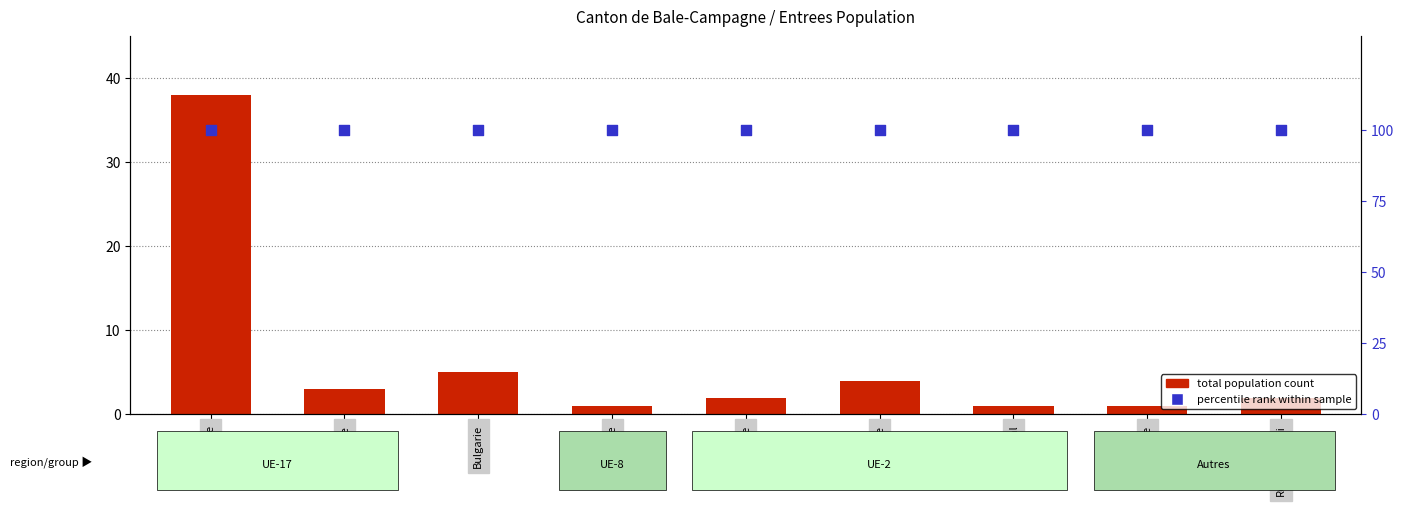

Which series reaches the maximum Y coordinate?

percentile rank within sample